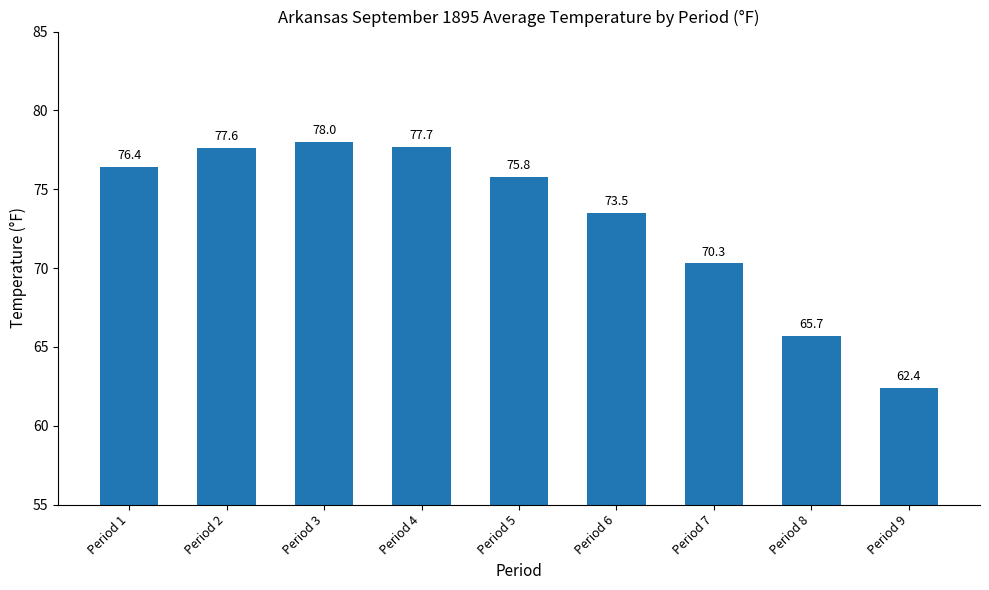

Where does the data first go above 75?

Period 1